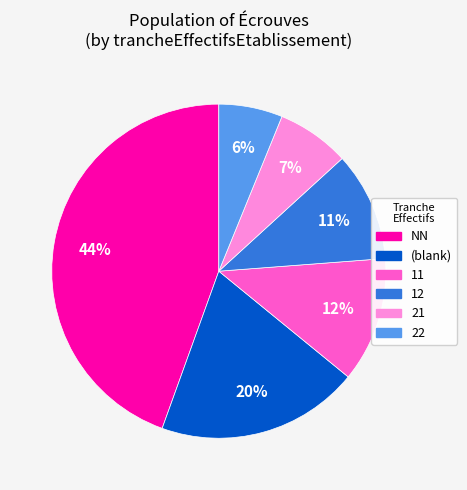

To the nearest percent, what percentage of the pie is NN?

44%